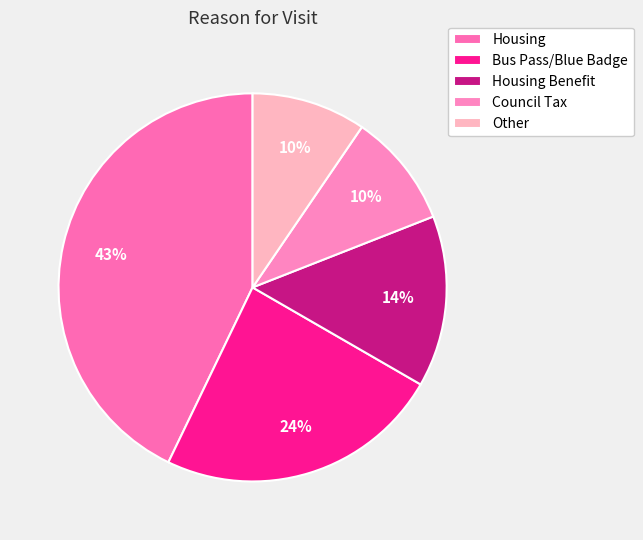

Does Housing Benefit represent more than half of the total?

No